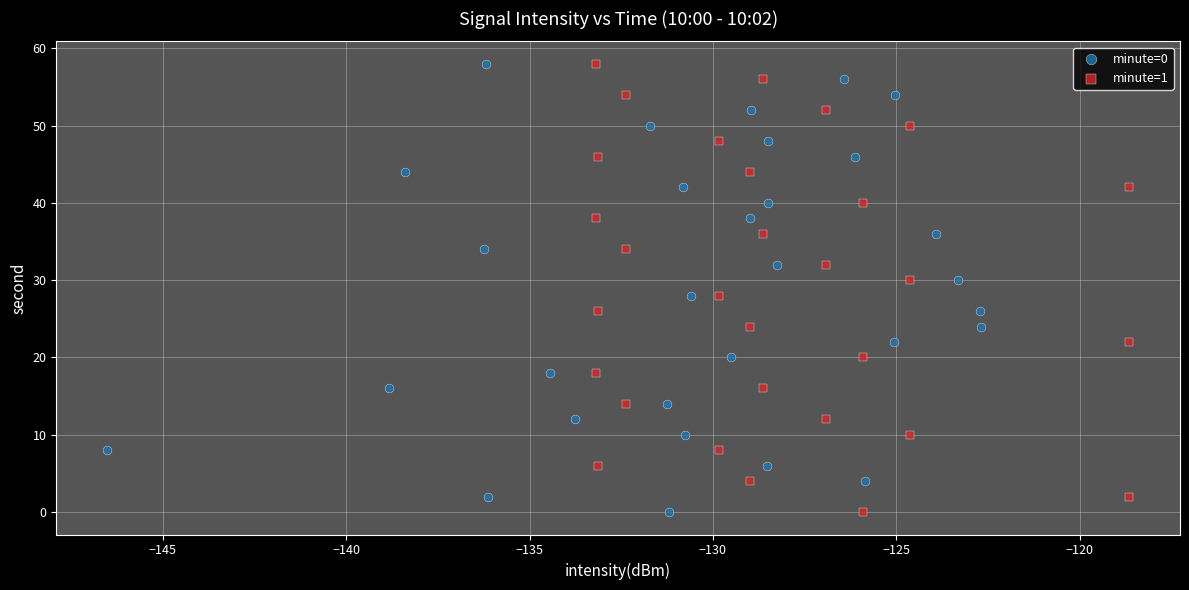

What are all the series names shown in the legend?

minute=0, minute=1